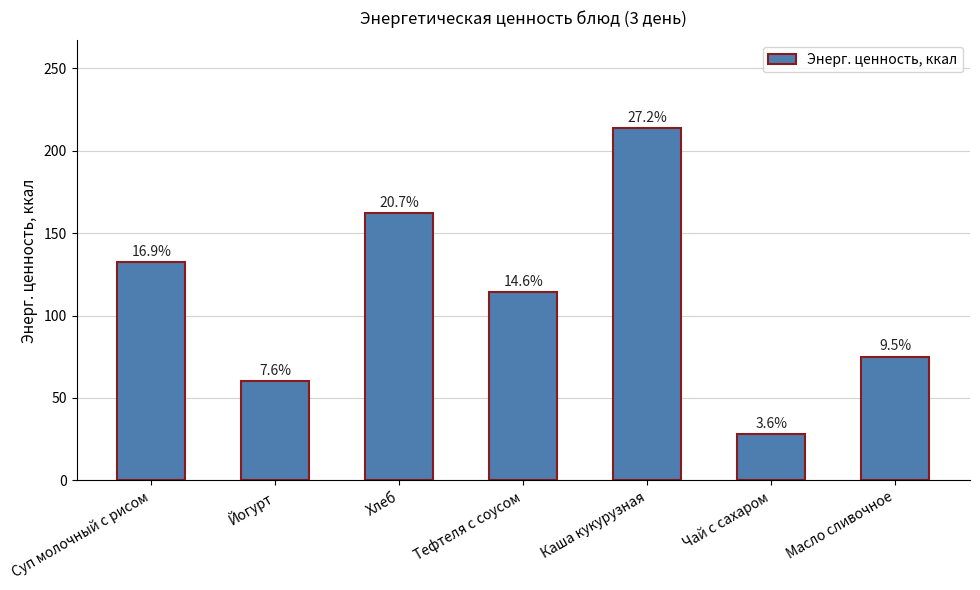

What is the average value?

112.2